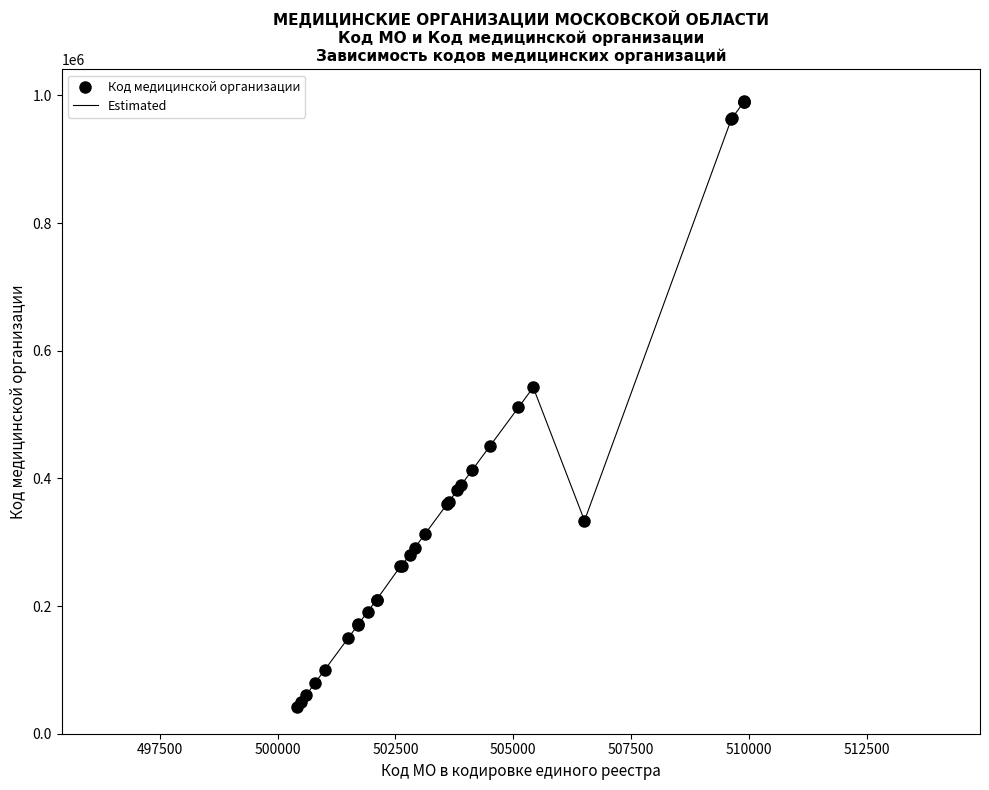

What is the greatest value displayed?

990901